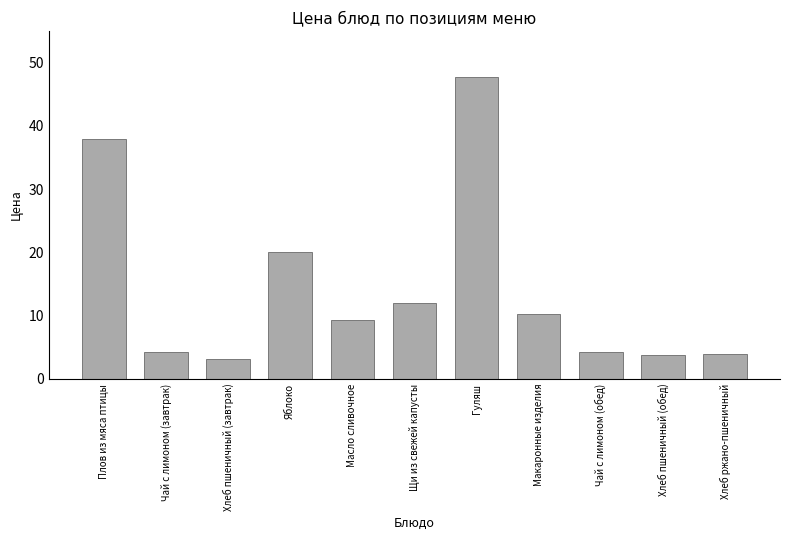

How many bars are there in total?

11